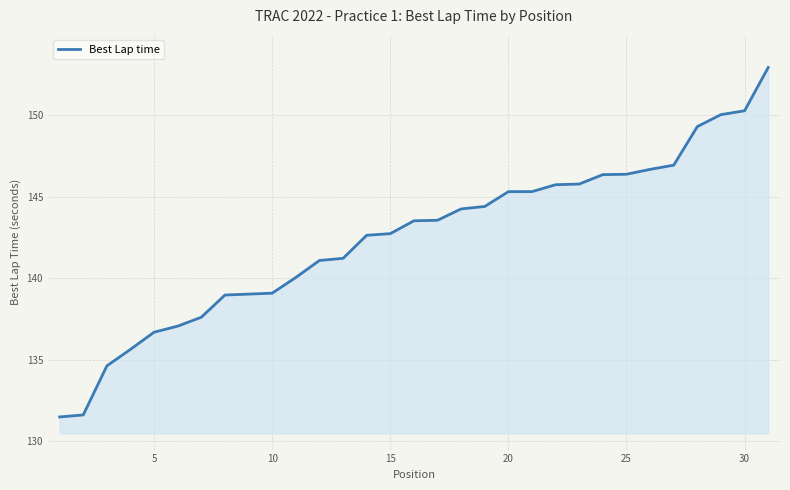

What is the difference between the maximum and minimum values?

21.4